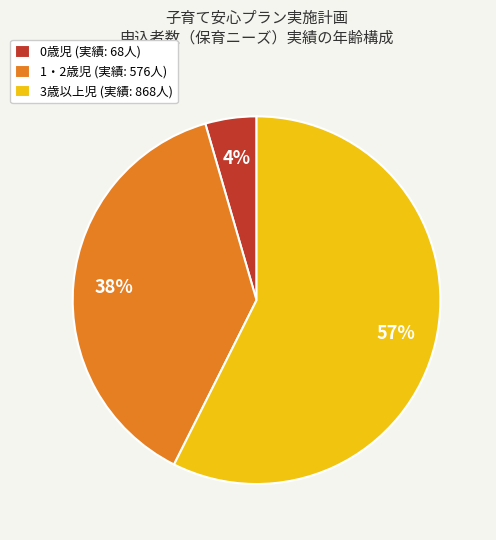

Which slice is the largest?

3歳以上児